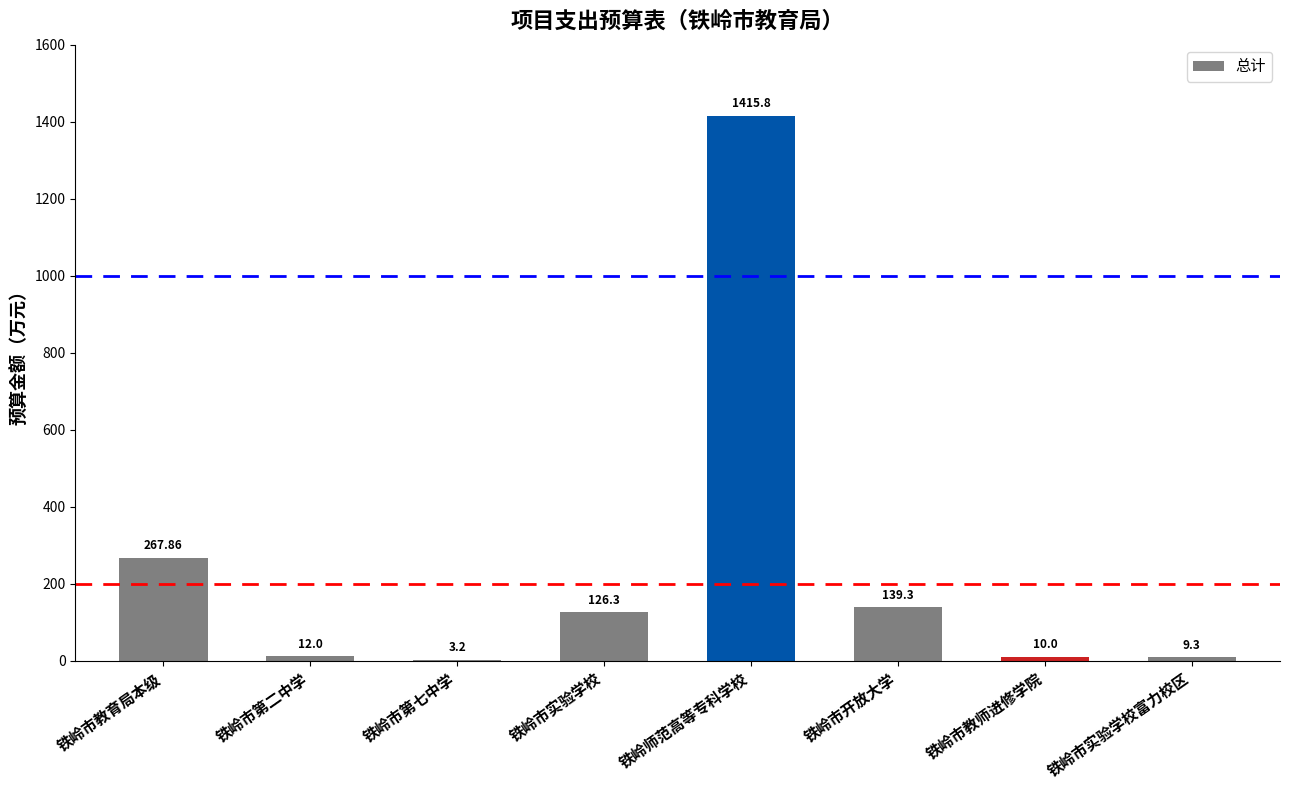

What is the change in value from 铁岭市实验学校 to 铁岭师范高等专科学校?

+1289.5